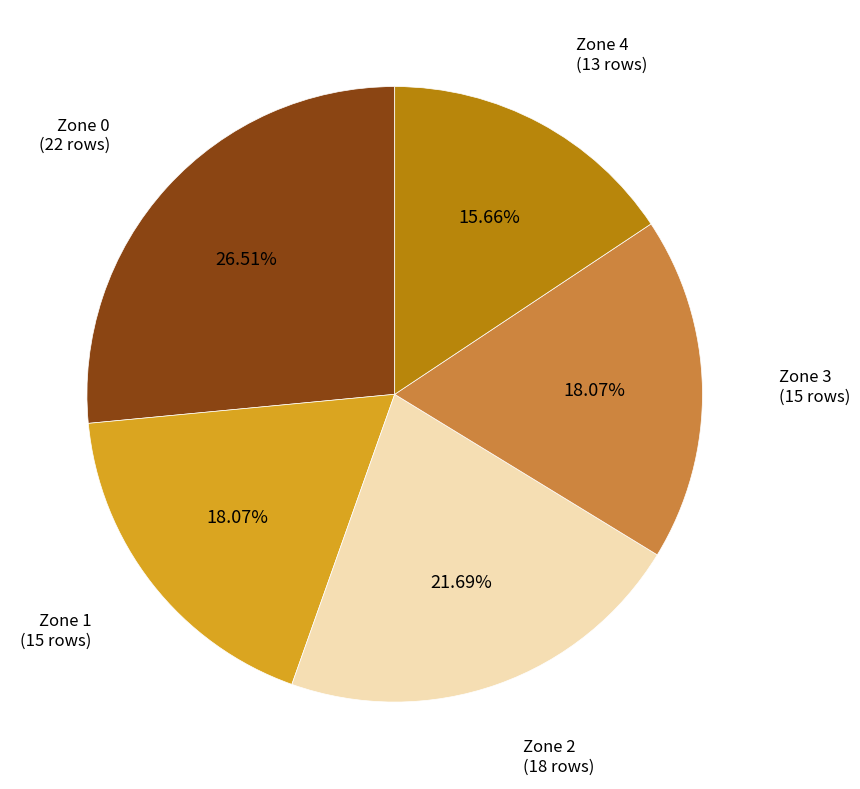

Does any single category account for the majority?

No